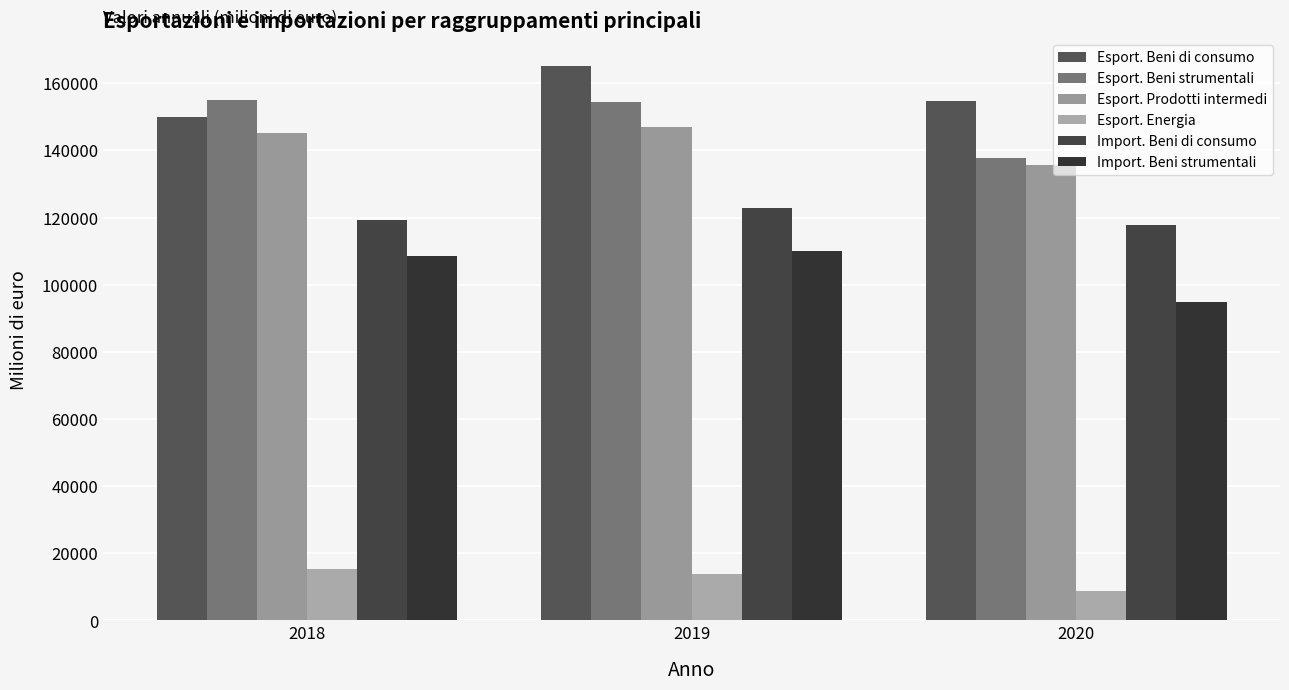

The value of Import. Beni strumentali at 2019 is 60351.8. True or false?

False